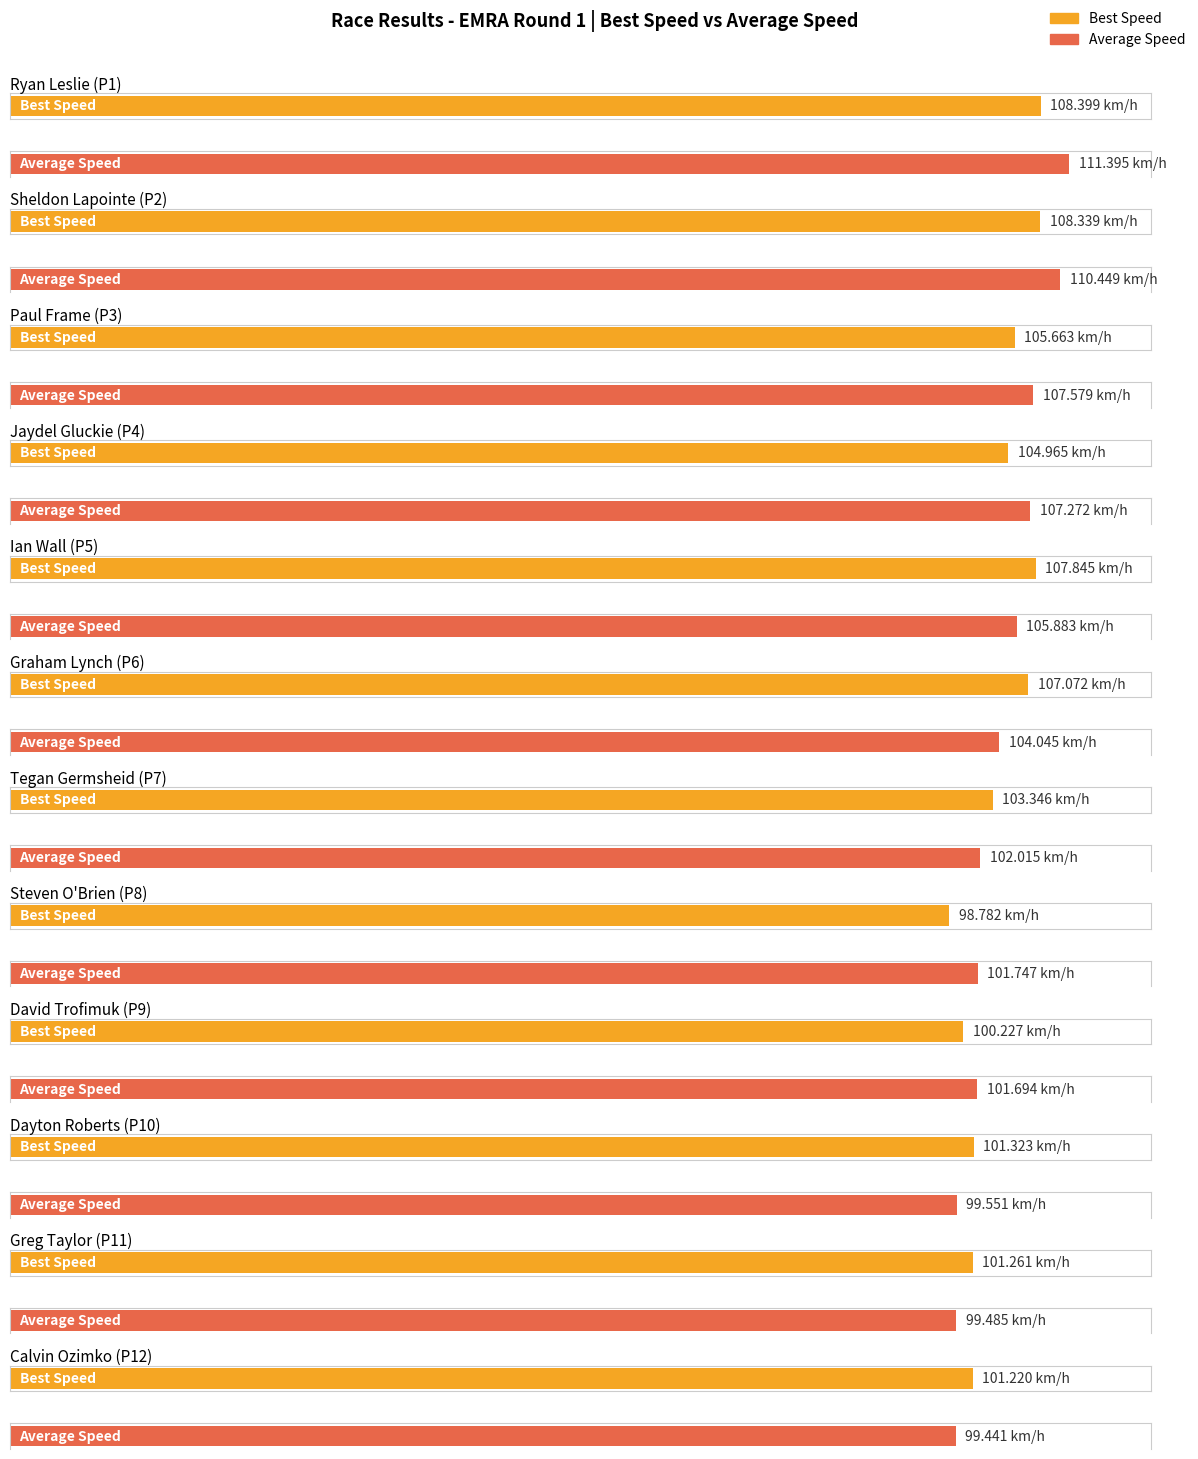

What position from the left is Graham Lynch?

6